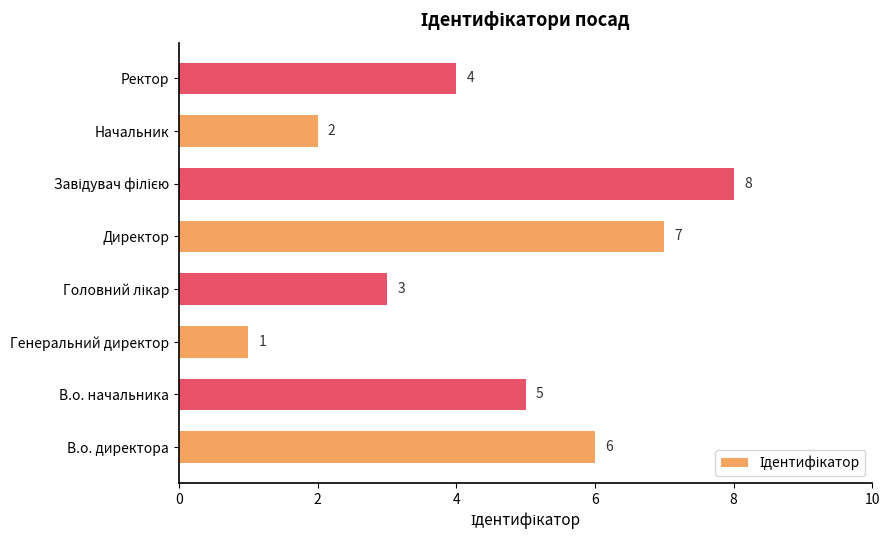

How many bars are there in total?

8